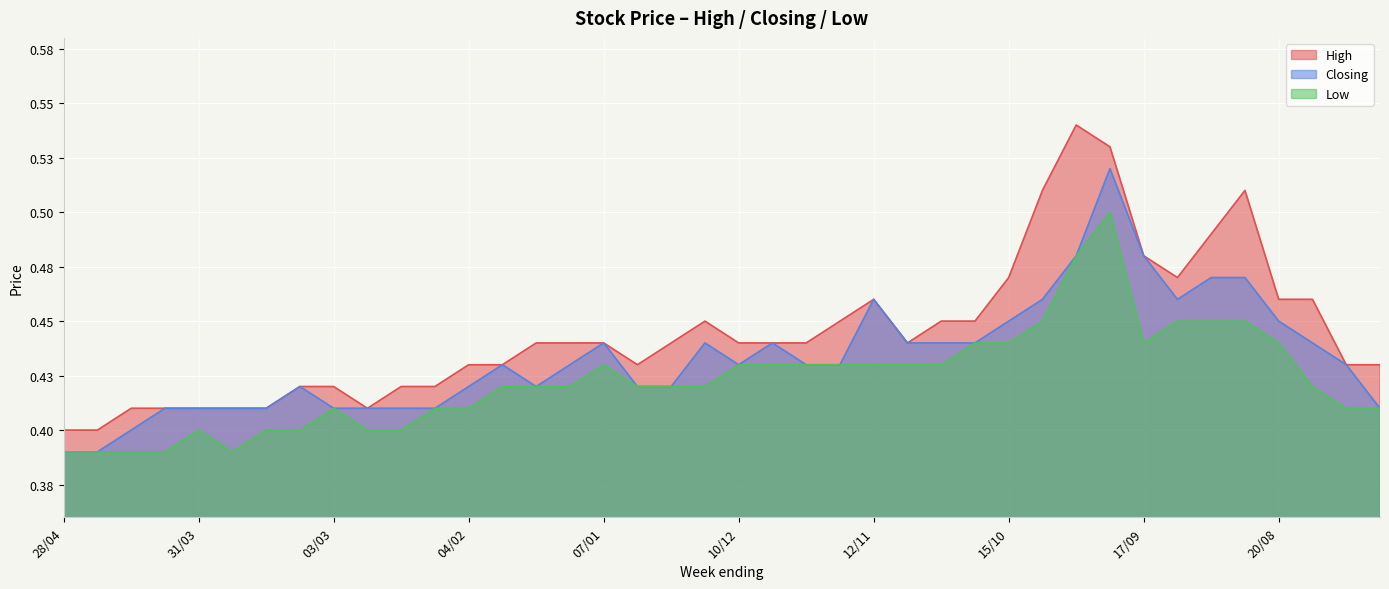

What is the label of the 23rd point from the left?

26/11